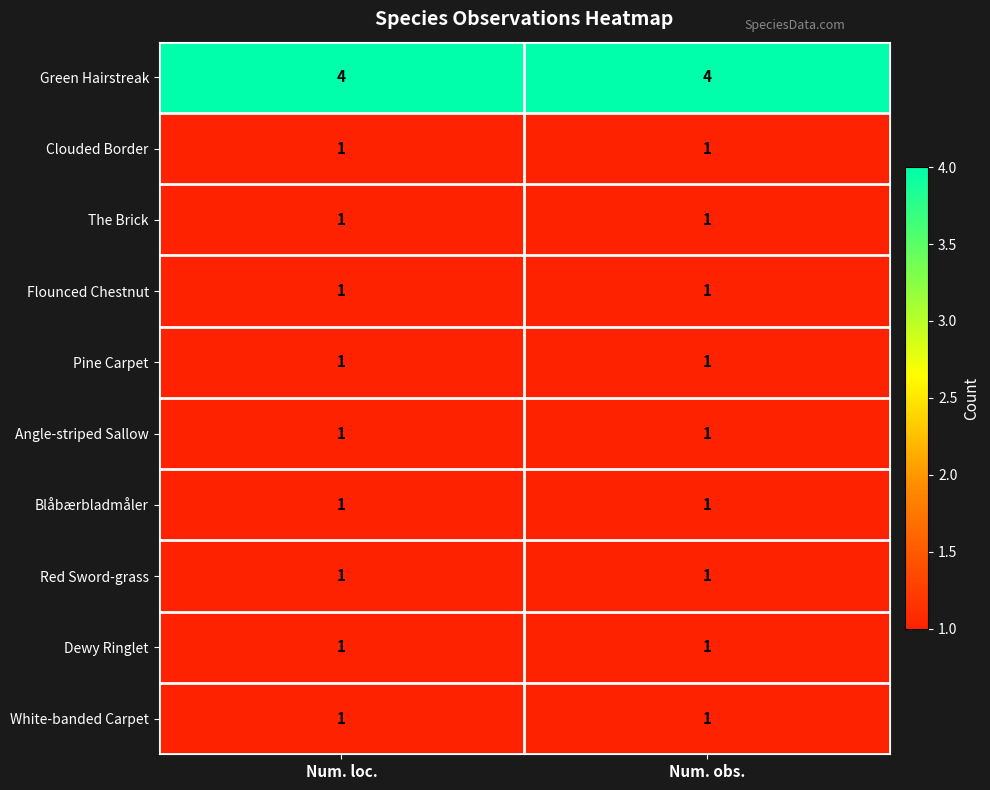

Which series has the largest total across all categories?

Green Hairstreak